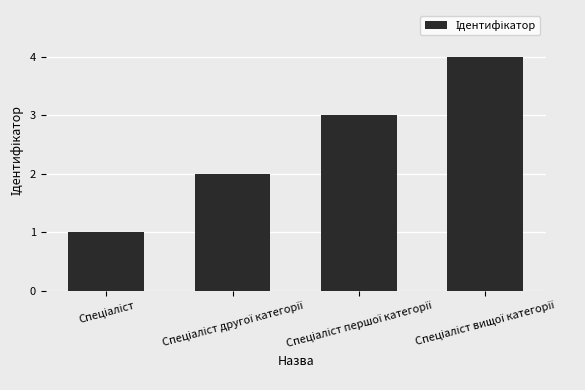

Count the number of data series in this chart.

1